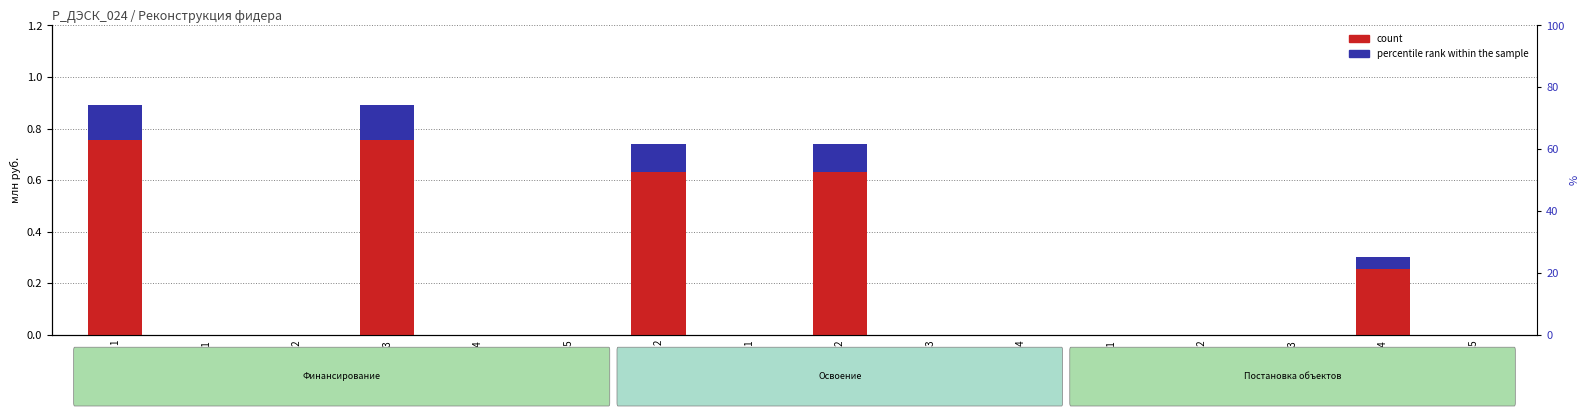

At how many categories does at least one series exceed 0?

5